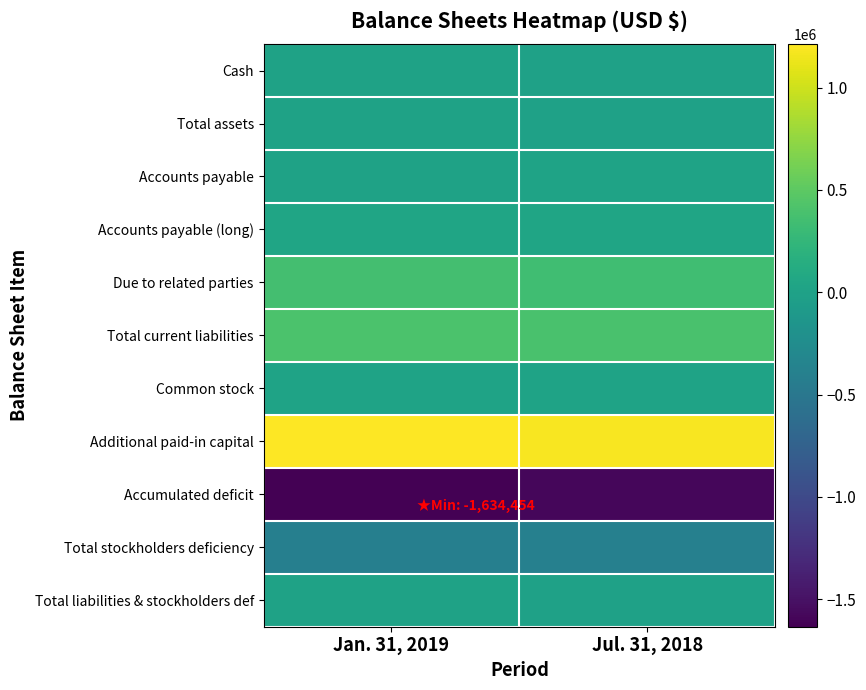

At which category does the chart reach its minimum across all series?

Jan. 31, 2019